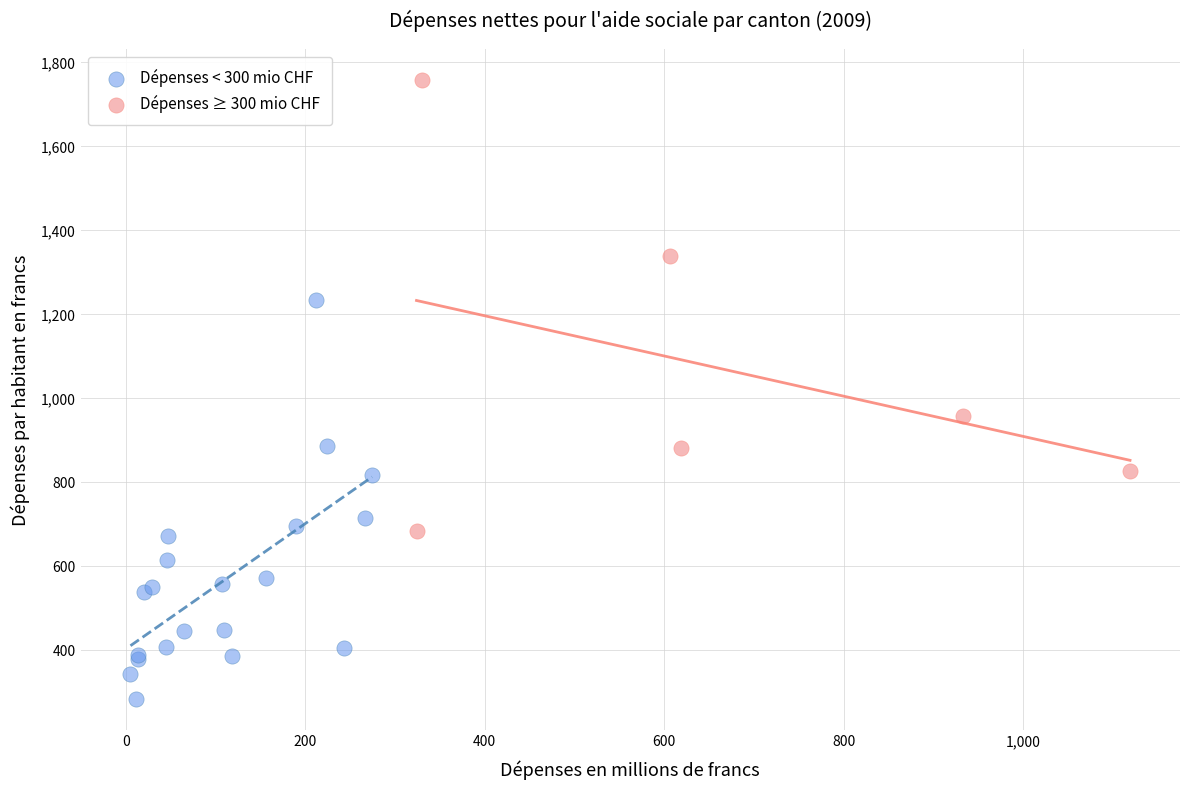

Which series reaches the minimum Y coordinate?

Dépenses < 300 mio CHF